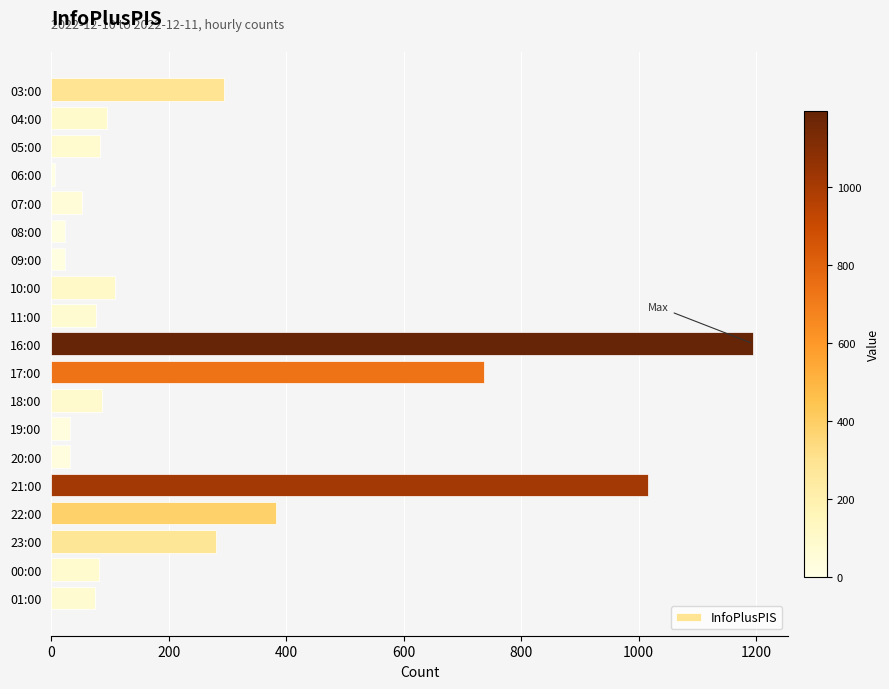

What is the change in value from 04:00 to 19:00?

-63